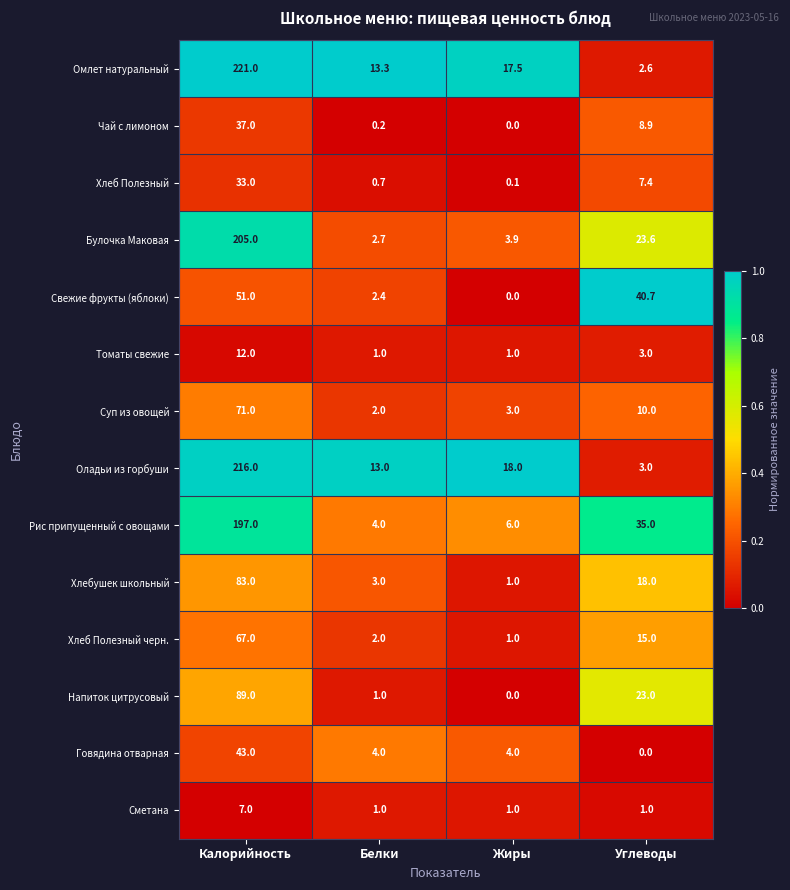

List the labels in order of Рис припущенный с овощами value, smallest first.

Белки, Жиры, Углеводы, Калорийность